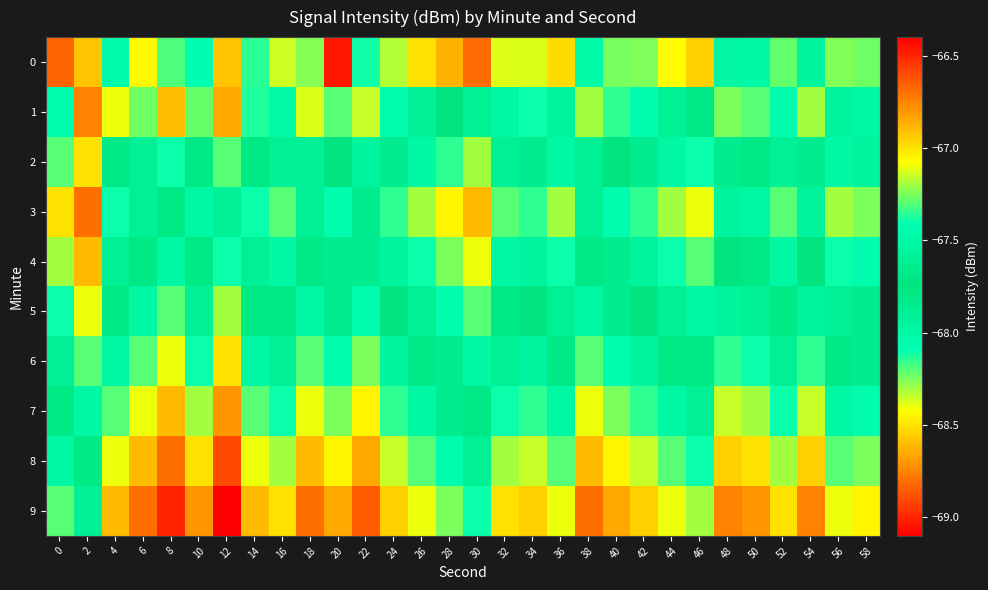

Reading left to right, list all the values displayed in this chart.

0: 0=-66.7	2=-66.9	4=-68.0	6=-68.4	8=-68.2	10=-68.1	12=-68.6	14=-68.1	16=-68.4	18=-68.3	20=-69.0	22=-68.1	24=-68.3	26=-68.5	28=-68.6	30=-68.8	32=-68.4	34=-68.4	36=-68.5	38=-67.5	40=-68.2	42=-68.3	44=-68.4	46=-68.6	48=-68.0	50=-68.0	52=-68.2	54=-67.9	56=-68.3	58=-68.2
1: 0=-68.0	2=-68.7	4=-67.1	6=-67.3	8=-66.9	10=-67.3	12=-66.9	14=-67.4	16=-67.5	18=-67.1	20=-67.3	22=-67.2	24=-67.5	26=-67.6	28=-67.8	30=-67.9	32=-67.5	34=-67.4	36=-67.5	38=-67.2	40=-67.3	42=-67.5	44=-67.6	46=-67.7	48=-67.2	50=-67.3	52=-67.5	54=-67.2	56=-67.5	58=-67.5
2: 0=-68.2	2=-68.5	4=-67.8	6=-67.6	8=-67.4	10=-67.7	12=-67.3	14=-67.8	16=-67.9	18=-67.6	20=-67.8	22=-67.5	24=-67.8	26=-68.0	28=-68.2	30=-68.3	32=-67.9	34=-67.8	36=-68.0	38=-67.6	40=-67.8	42=-67.8	44=-68.0	46=-68.1	48=-67.7	50=-67.7	52=-67.9	54=-67.7	56=-68.0	58=-68.0
3: 0=-68.5	2=-68.8	4=-68.1	6=-67.9	8=-67.7	10=-68.0	12=-67.6	14=-68.1	16=-68.2	18=-67.9	20=-68.0	22=-67.8	24=-68.2	26=-68.3	28=-68.5	30=-68.6	32=-68.2	34=-68.2	36=-68.3	38=-67.9	40=-68.0	42=-68.2	44=-68.3	46=-68.4	48=-68.0	50=-68.0	52=-68.2	54=-68.0	56=-68.3	58=-68.2
4: 0=-68.3	2=-68.6	4=-67.9	6=-67.7	8=-67.5	10=-67.8	12=-67.4	14=-67.9	16=-68.0	18=-67.7	20=-67.8	22=-67.7	24=-68.0	26=-68.1	28=-68.2	30=-68.4	32=-68.0	34=-68.0	36=-68.1	38=-67.7	40=-67.8	42=-68.0	44=-68.1	46=-68.2	48=-67.8	50=-67.8	52=-68.0	54=-67.8	56=-68.1	58=-68.0
5: 0=-68.1	2=-68.4	4=-67.7	6=-67.5	8=-67.3	10=-67.6	12=-67.2	14=-67.7	16=-67.8	18=-67.5	20=-67.7	22=-67.5	24=-67.8	26=-67.9	28=-68.0	30=-68.2	32=-67.8	34=-67.8	36=-67.9	38=-67.5	40=-67.7	42=-67.8	44=-67.9	46=-68.0	48=-67.5	50=-67.6	52=-67.8	54=-67.5	56=-67.9	58=-67.8
6: 0=-67.9	2=-68.2	4=-67.5	6=-67.3	8=-67.1	10=-67.4	12=-67.0	14=-67.5	16=-67.6	18=-67.3	20=-67.5	22=-67.2	24=-67.5	26=-67.7	28=-67.8	30=-68.0	32=-67.6	34=-67.5	36=-67.7	38=-67.3	40=-67.5	42=-67.5	44=-67.7	46=-67.8	48=-67.3	50=-67.4	52=-67.6	54=-67.3	56=-67.7	58=-67.7
7: 0=-67.7	2=-68.0	4=-67.3	6=-67.1	8=-66.9	10=-67.2	12=-66.8	14=-67.3	16=-67.4	18=-67.1	20=-67.2	22=-67.0	24=-67.3	26=-67.5	28=-67.7	30=-67.8	32=-67.4	34=-67.3	36=-67.5	38=-67.1	40=-67.2	42=-67.3	44=-67.5	46=-67.6	48=-67.2	50=-67.2	52=-67.4	54=-67.2	56=-67.5	58=-67.5
8: 0=-67.5	2=-67.8	4=-67.1	6=-66.9	8=-66.7	10=-67.0	12=-66.6	14=-67.1	16=-67.2	18=-66.9	20=-67.0	22=-66.8	24=-67.2	26=-67.3	28=-67.5	30=-67.6	32=-67.2	34=-67.2	36=-67.3	38=-66.9	40=-67.0	42=-67.2	44=-67.3	46=-67.4	48=-67.0	50=-67.0	52=-67.2	54=-67.0	56=-67.3	58=-67.2
9: 0=-67.3	2=-67.6	4=-66.9	6=-66.7	8=-66.5	10=-66.8	12=-66.4	14=-66.9	16=-67.0	18=-66.7	20=-66.8	22=-66.7	24=-67.0	26=-67.1	28=-67.2	30=-67.4	32=-67.0	34=-67.0	36=-67.1	38=-66.7	40=-66.8	42=-67.0	44=-67.1	46=-67.2	48=-66.8	50=-66.8	52=-67.0	54=-66.8	56=-67.1	58=-67.0